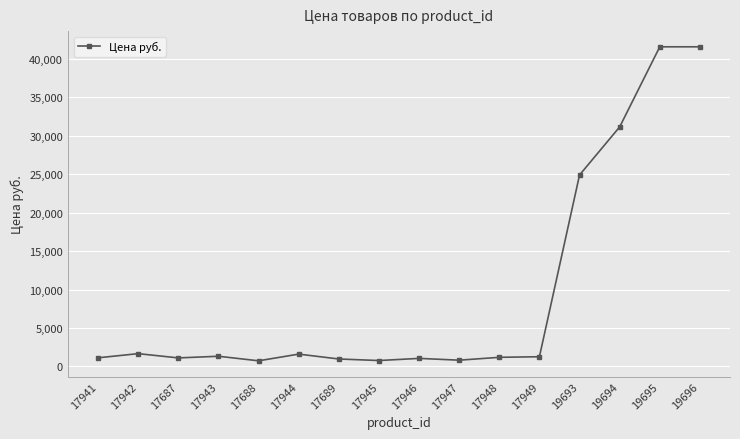

True or false: the data has more than 2 interior local peaks.

True